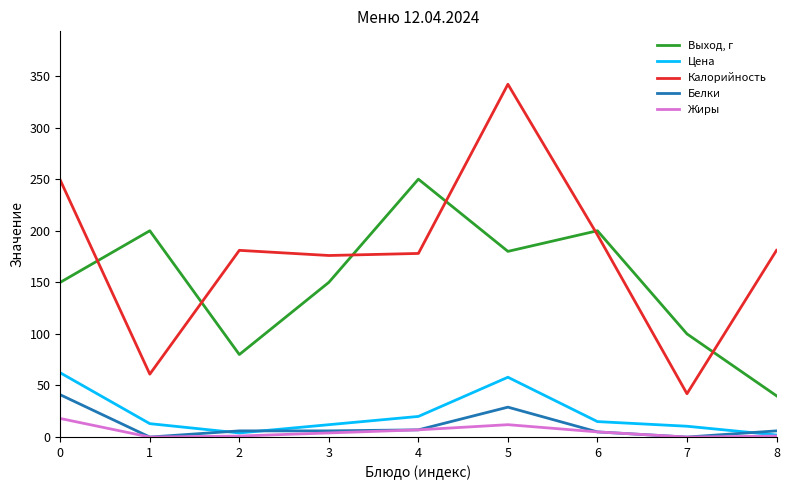

True or false: Жиры has a value of 1.0 at 2.

True